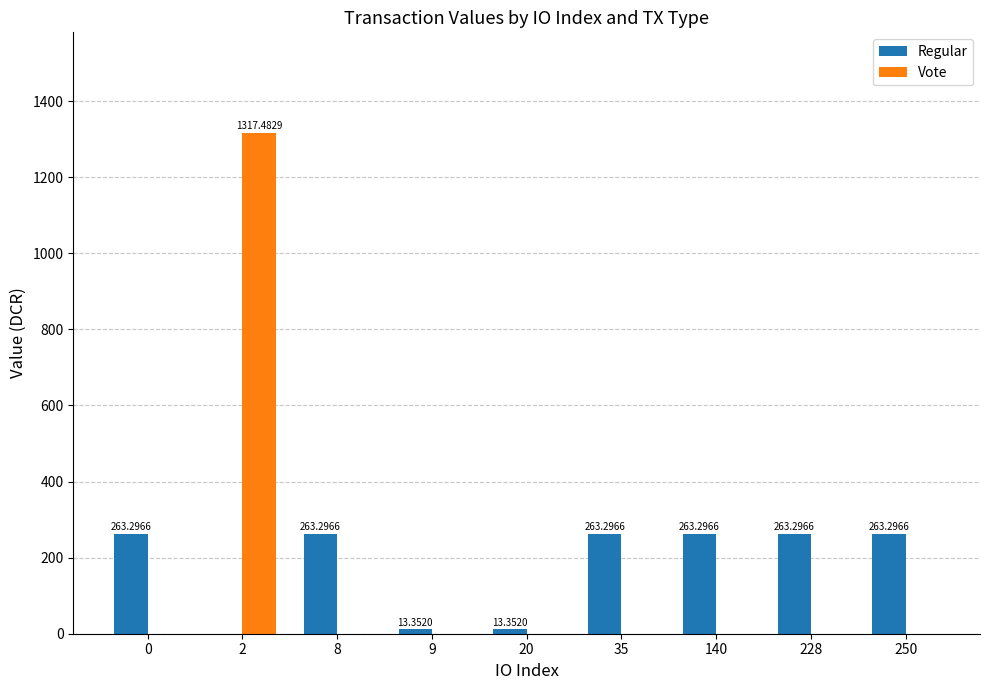

Are the bars horizontal?

No